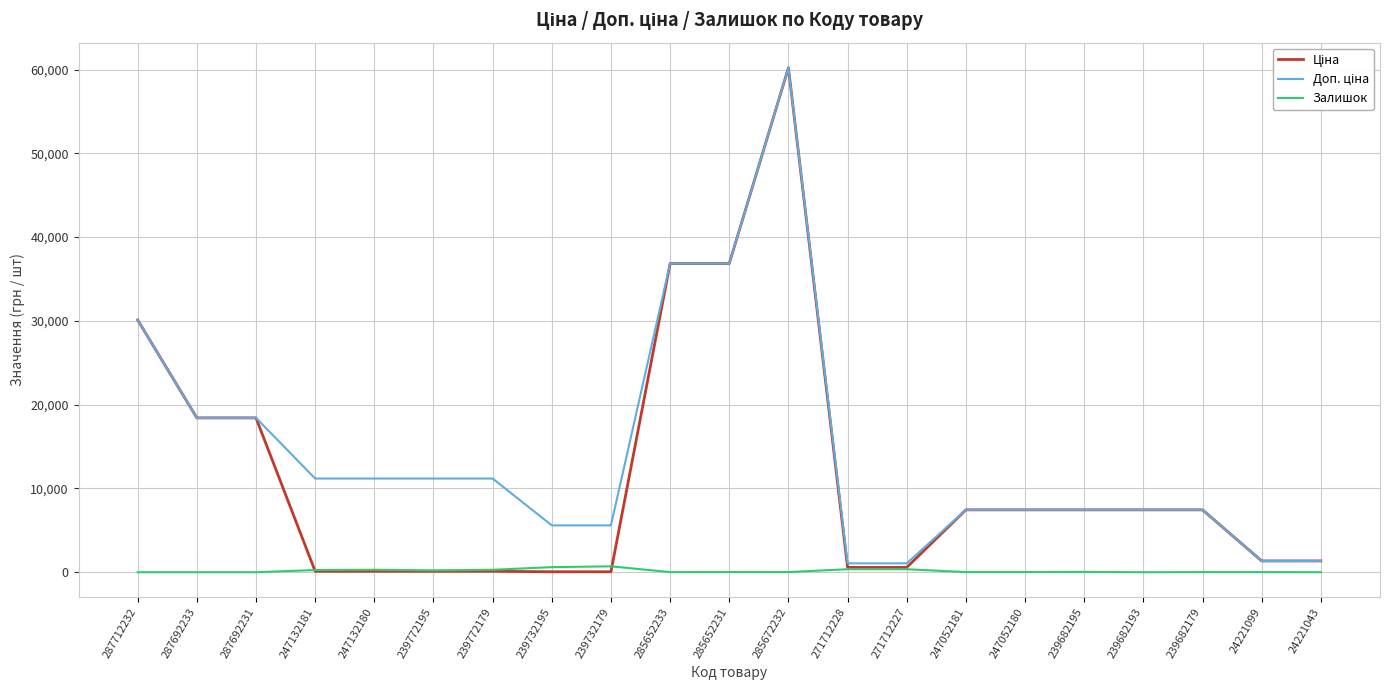

Which label corresponds to the largest value in the chart?

285672232